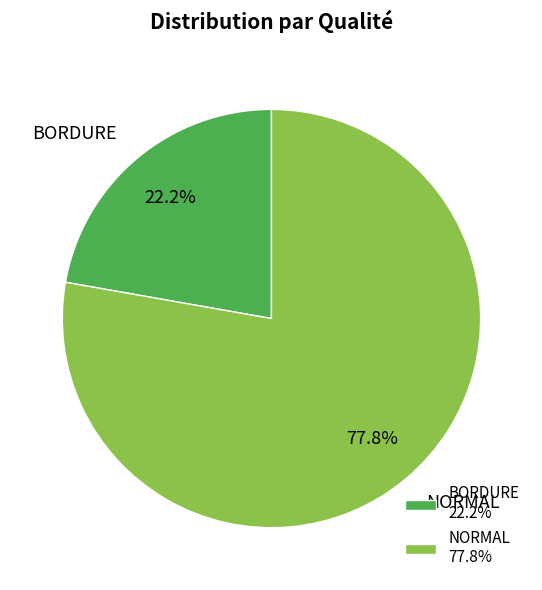

To the nearest percent, what percentage of the pie is NORMAL?

78%